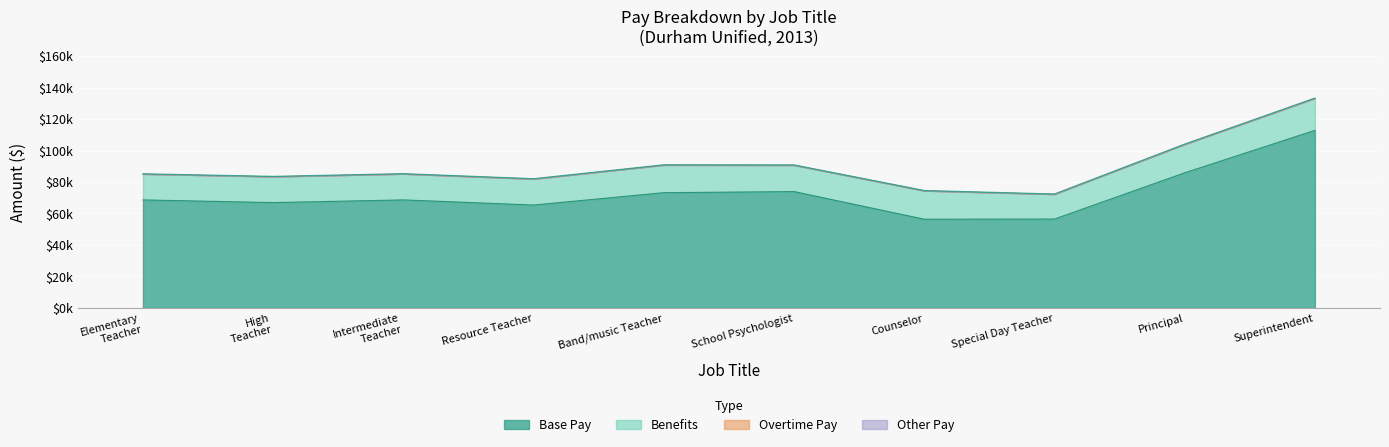

What is the difference between the highest and lowest values at Elementary School Teacher?

68636.2